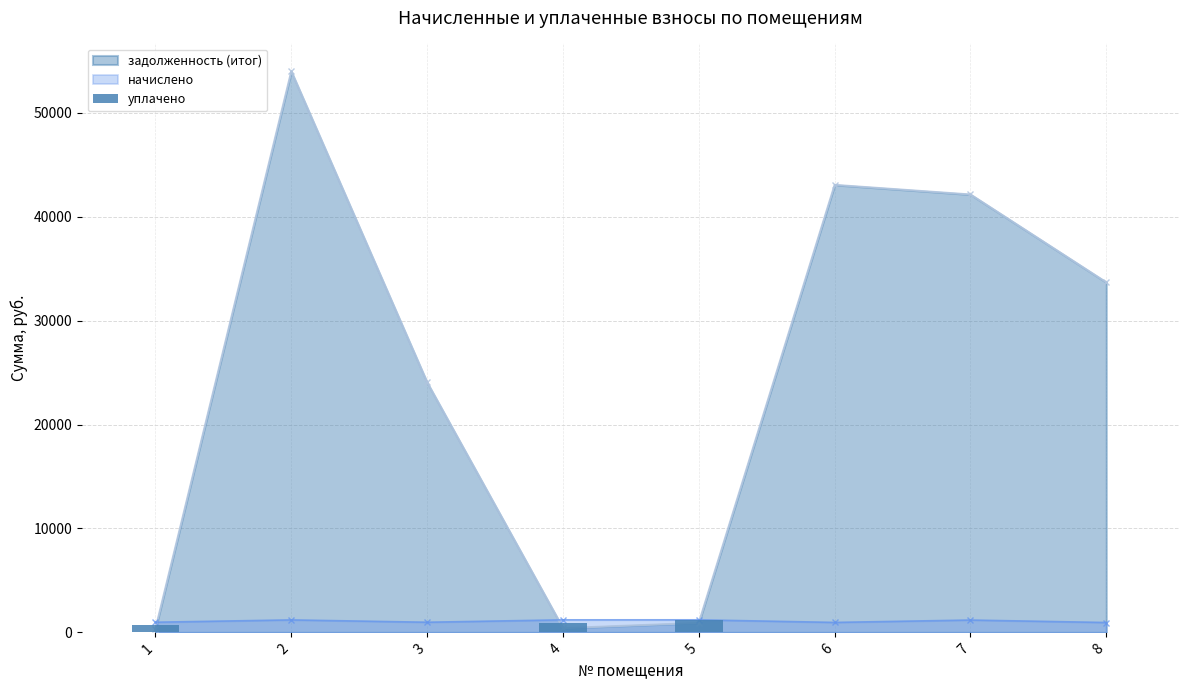

Reading right to left, extract all data points from this chart.

8=0.0	7=0.0	6=0.0	5=1143.0	4=859.5	3=0.0	2=0.0	1=696.0